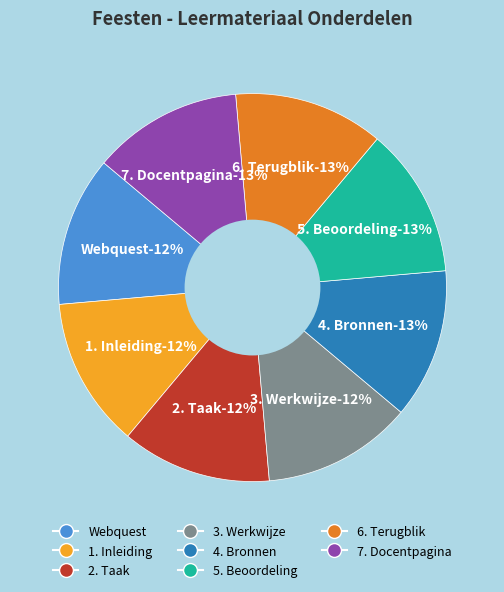

To the nearest percent, what percentage of the pie is 1. Inleiding?

12%